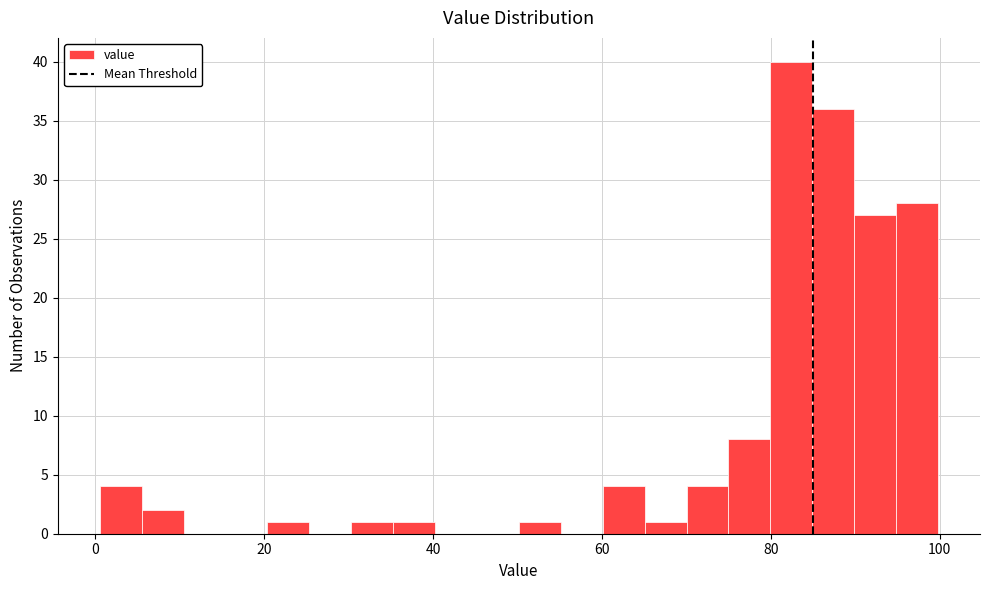

Read against the x-axis, roughly where is the centre of the tallest bar?

82